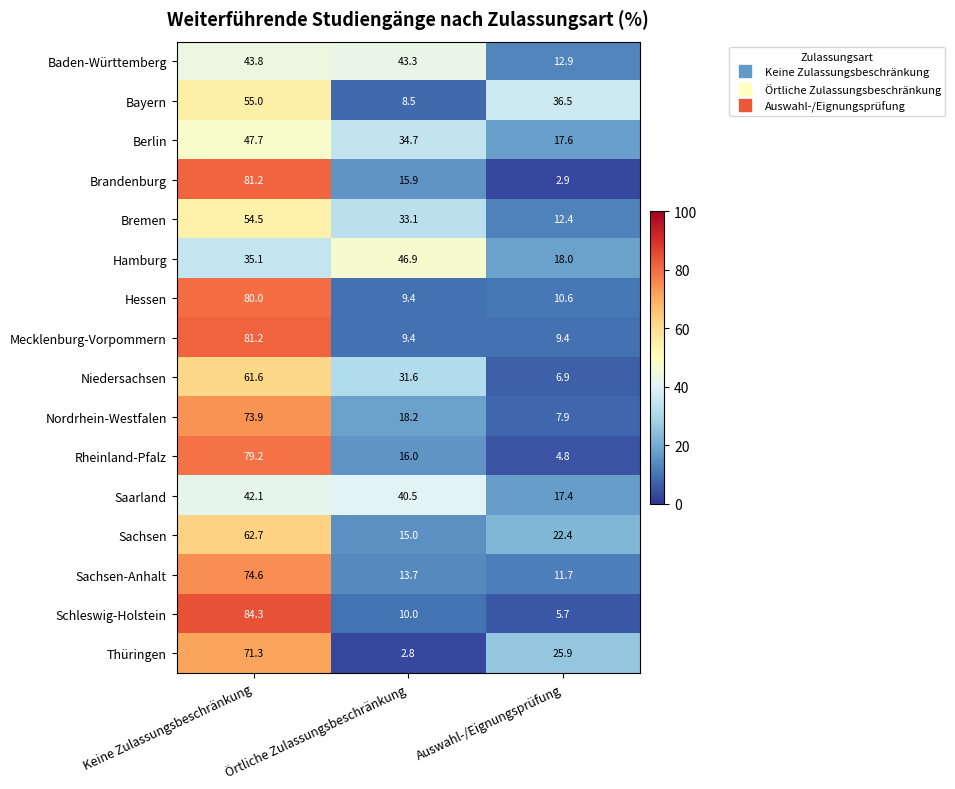

What is the average value of the Niedersachsen series?

33.4